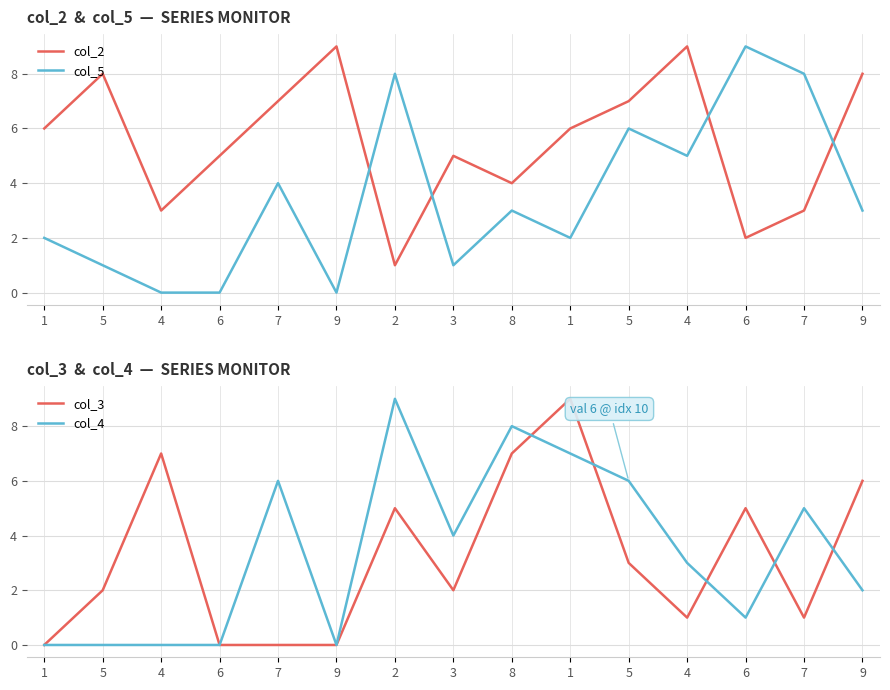

Count the number of data series in this chart.

4